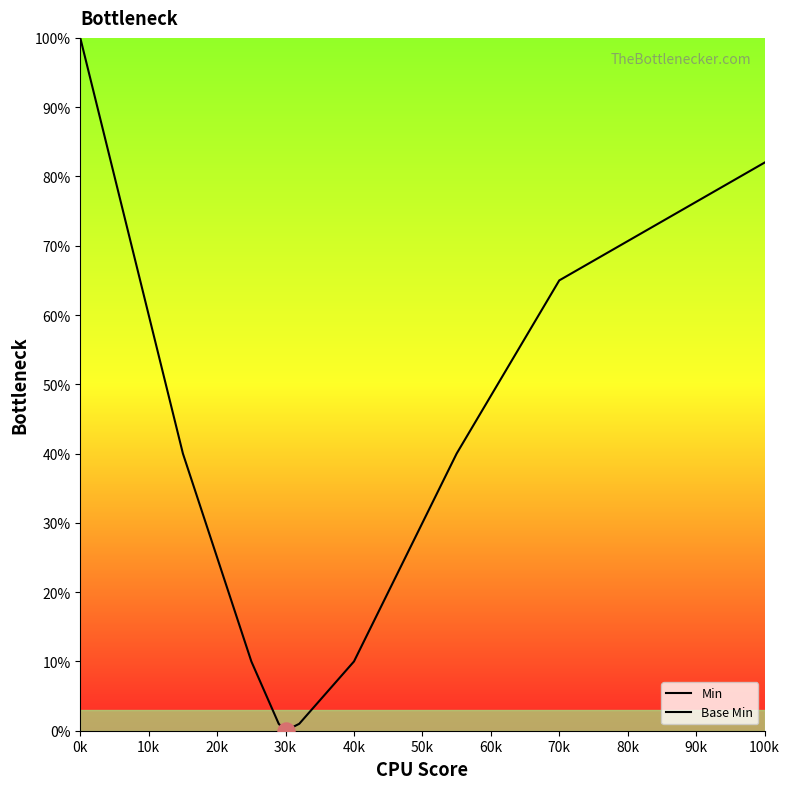

What are all the series names shown in the legend?

Min, Base Min